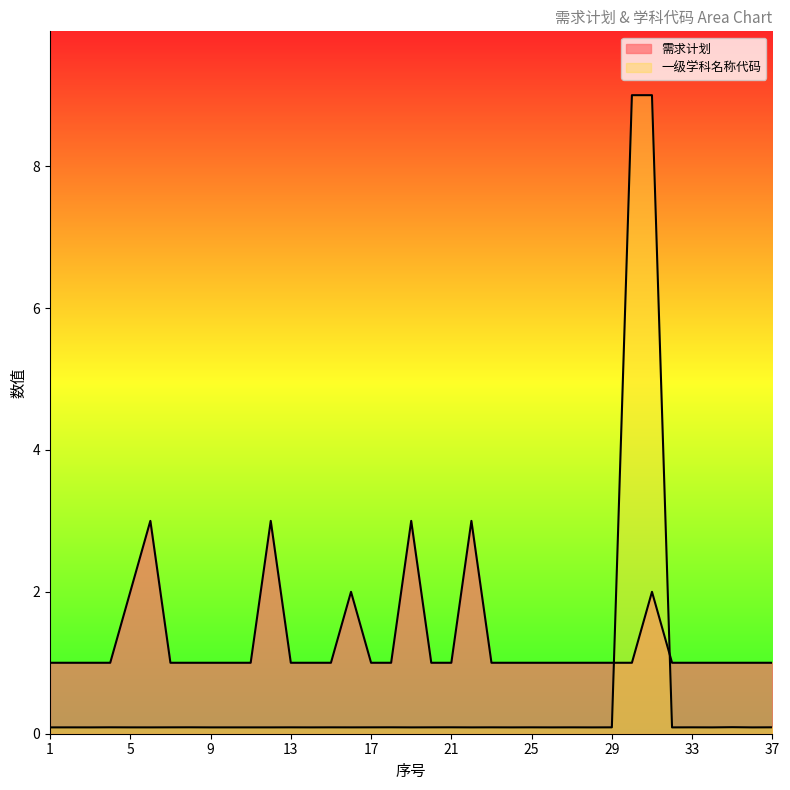

True or false: 需求计划 and 一级学科名称代码 cross at least once.

True